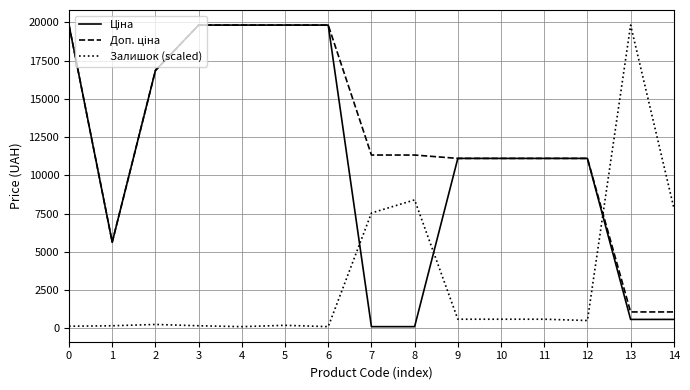

What is the maximum value shown in the chart?

19831.1